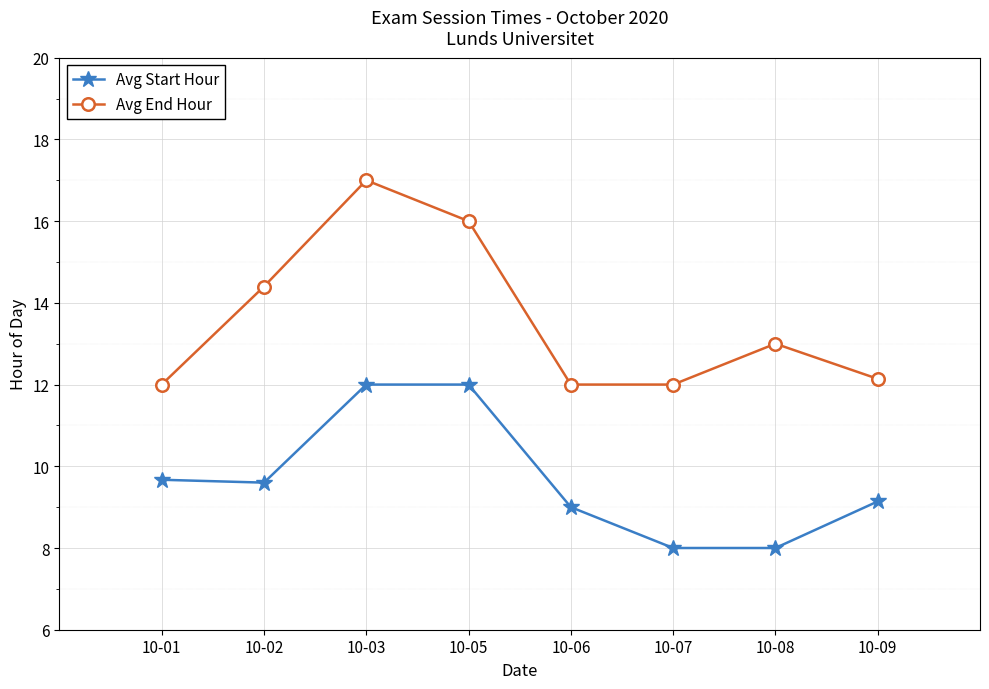

Which series changed the most between 10-05 and 10-08?

Avg Start Hour